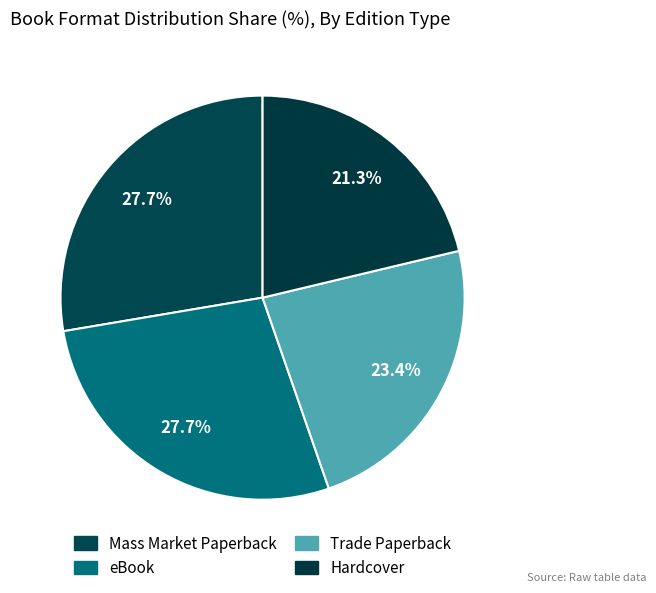

What portion of the pie excludes eBook?

72.3%